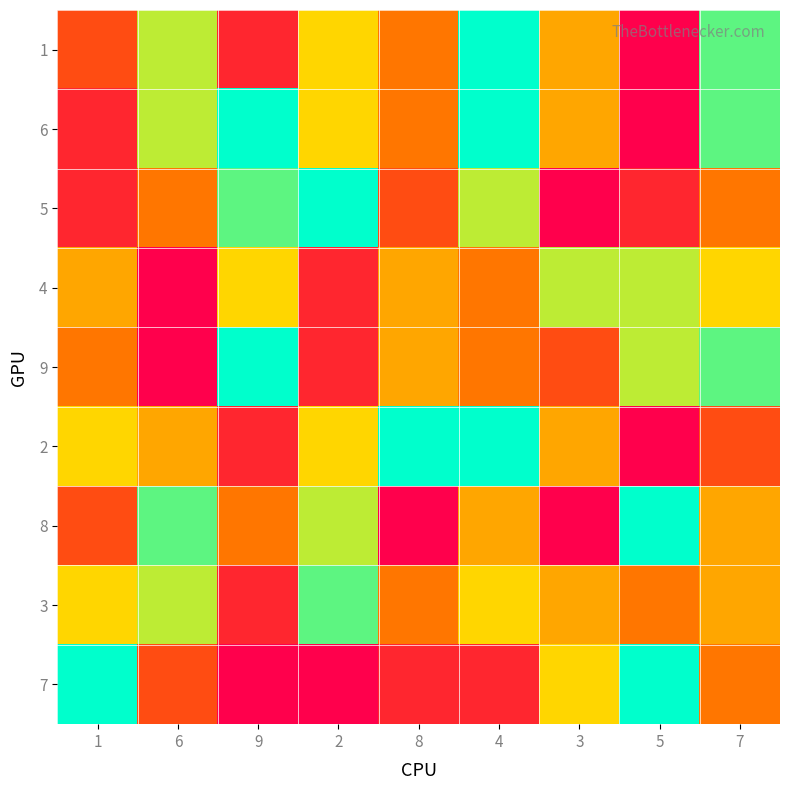

Which series has the largest total across all categories?

6